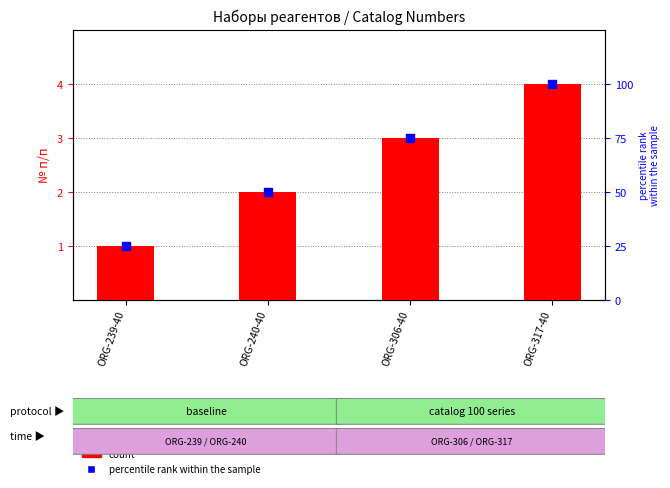

What are all the series names shown in the legend?

count, percentile rank within the sample